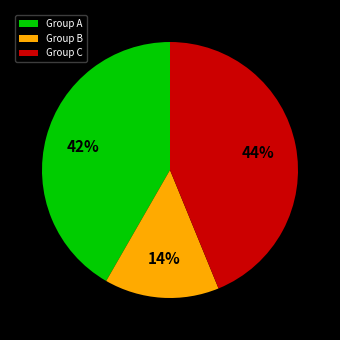

Which slice is the largest?

Group C